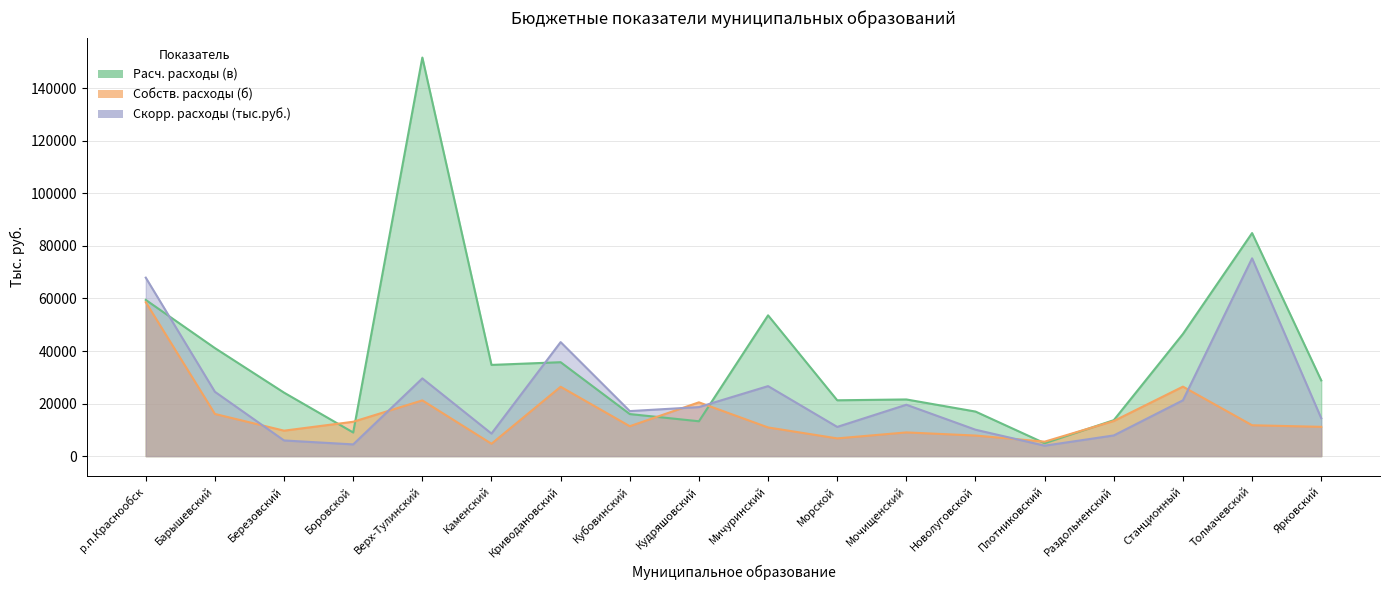

What is the difference between the maximum and minimum values in the Собств. расходы (б) series?

53872.5